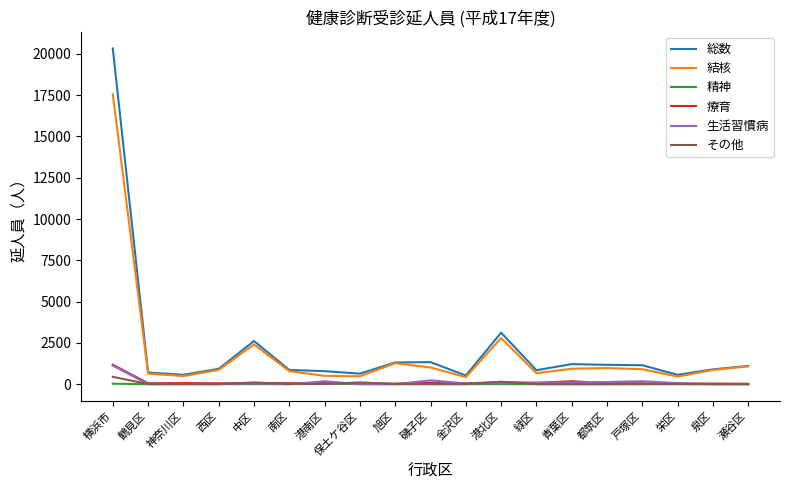

Which series has the largest total across all categories?

総数